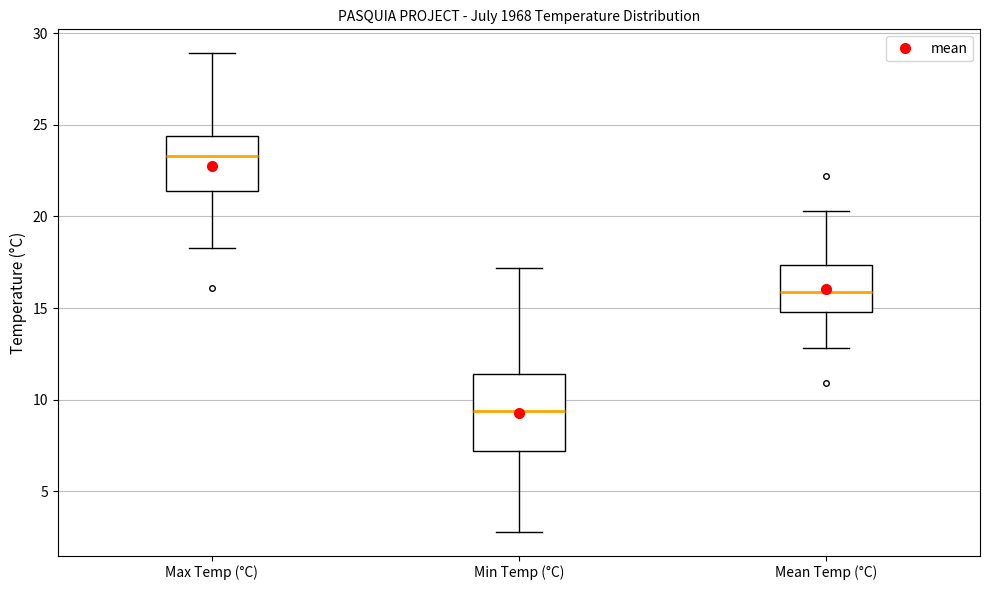

Reading left to right, read every box against the y-axis: the position of its median line, the range the box covers, and the ends of its whiskers. The values are not printed on the chart, so give them approximately, as read against the axis.

Max Temp (°C): median 23.5, box 21.5 to 24.5, whiskers 18.5 to 29.0
Min Temp (°C): median 9.5, box 7.0 to 11.5, whiskers 3.0 to 17.0
Mean Temp (°C): median 16.0, box 15.0 to 17.5, whiskers 13.0 to 20.5